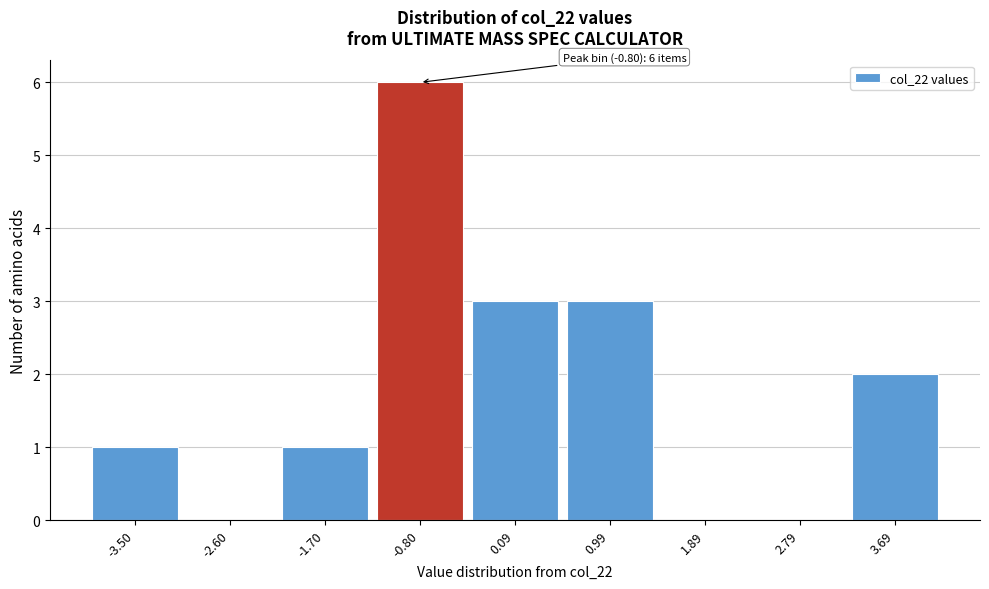

Which range on the x-axis has the tallest bar?

-1.3 to -0.4